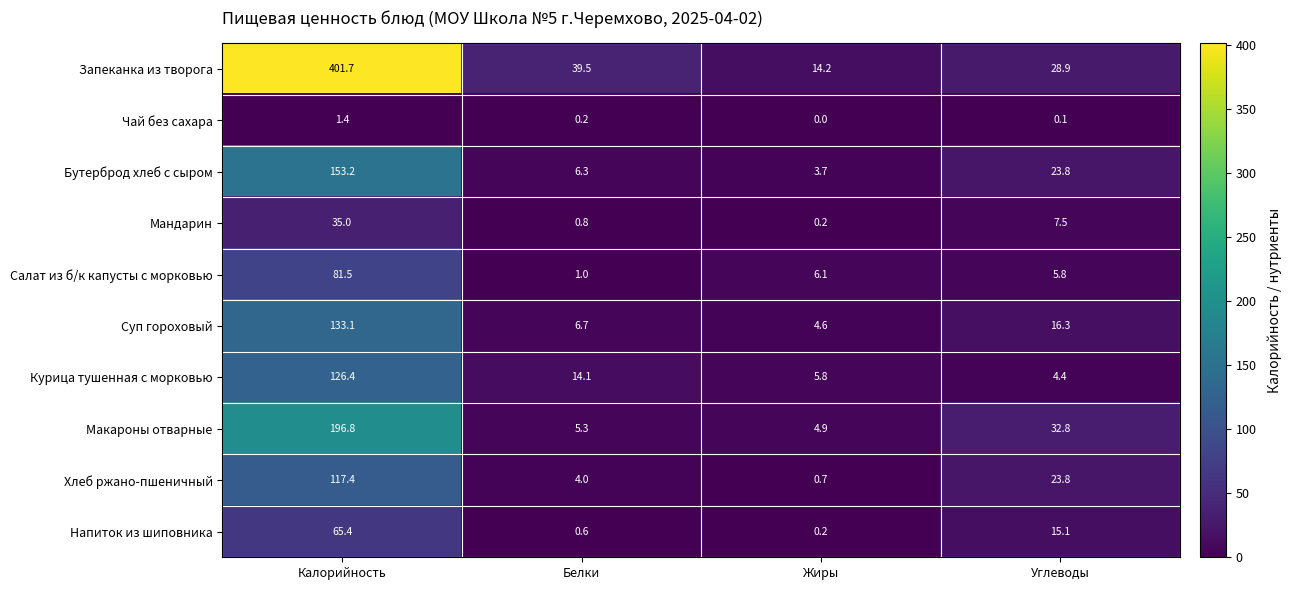

What is the difference between the maximum and minimum values in the Мандарин series?

34.8